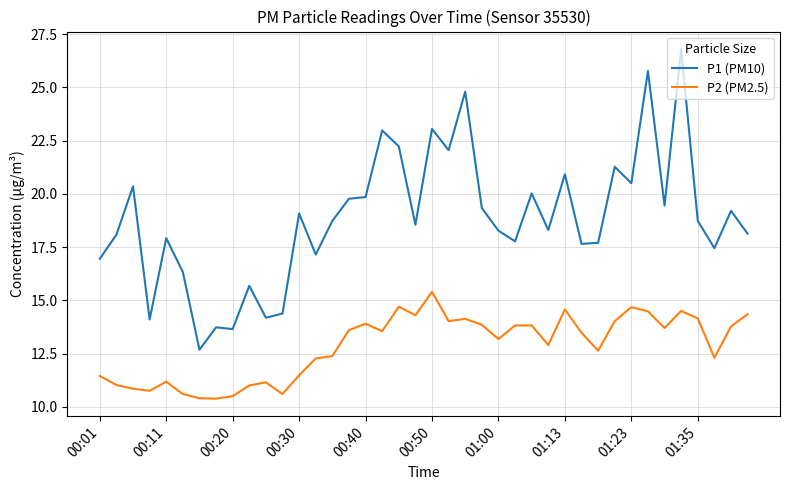

What is the highest value of the P2 (PM2.5) series?

15.4